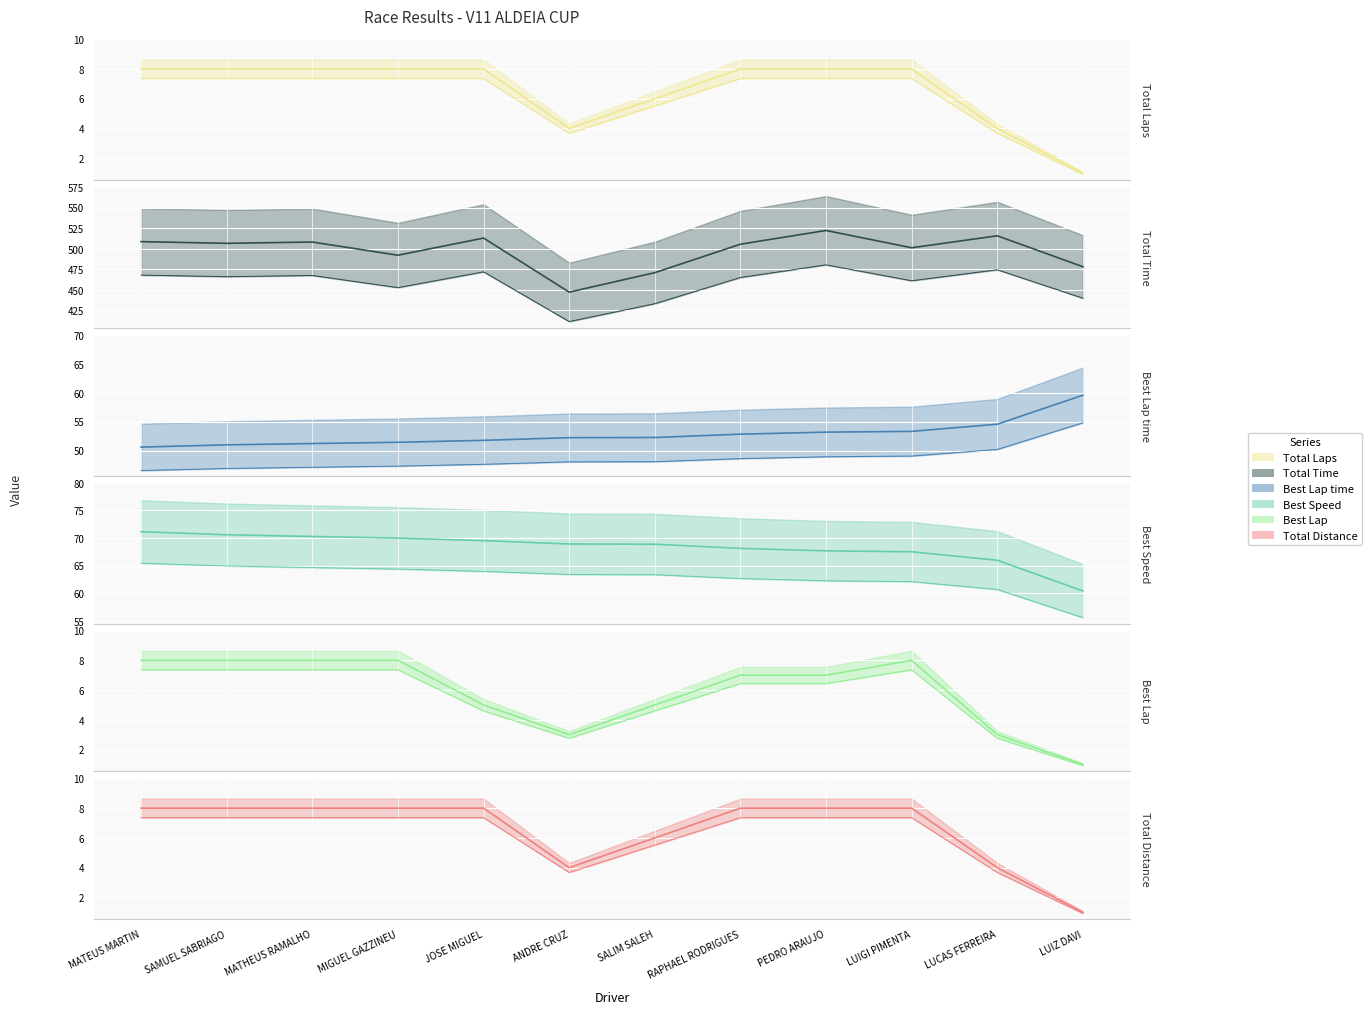

Between ANDRE CRUZ and RAPHAEL RODRIGUES, which series saw the biggest shift?

Total Time